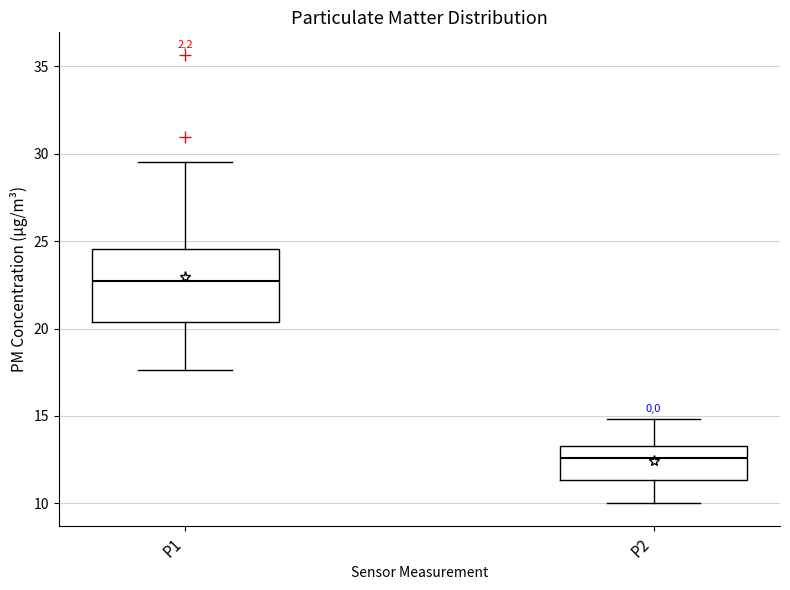

Which box's median line is the highest?

P1